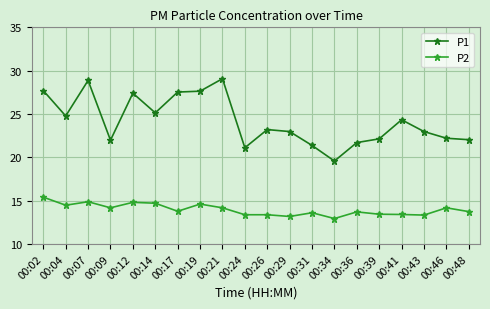

Is it true that P2 equals 23.6 at 00:36?

False